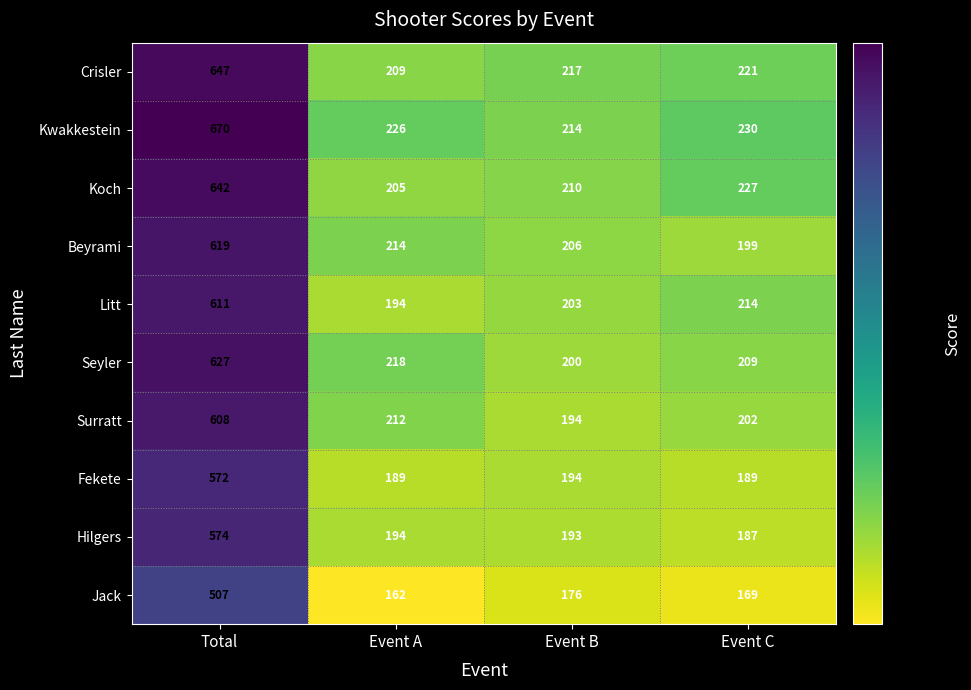

List the series in order of their peak value, highest first.

Kwakkestein, Crisler, Koch, Seyler, Beyrami, Litt, Surratt, Hilgers, Fekete, Jack